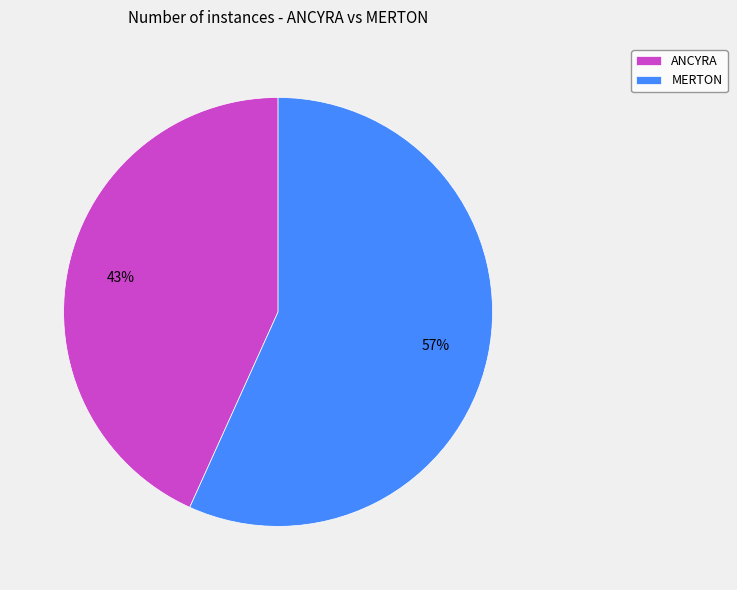

Is it true that ANCYRA is 43% of the pie?

True